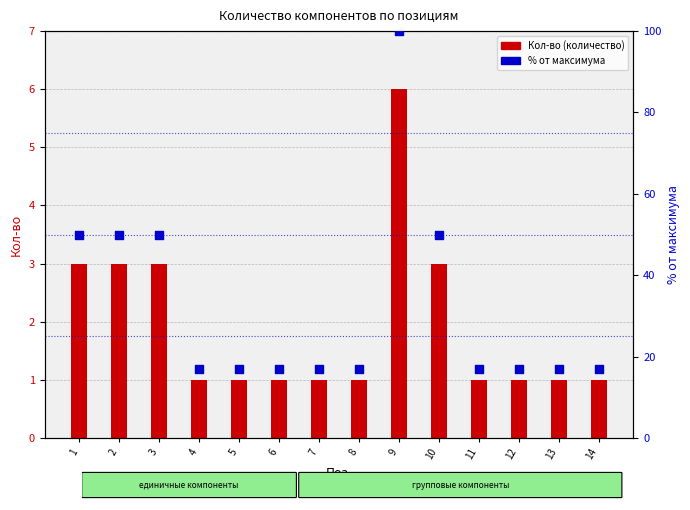

Is the value of Кол-во (количество) at 7 greater than the value of % от максимума at 7?

No